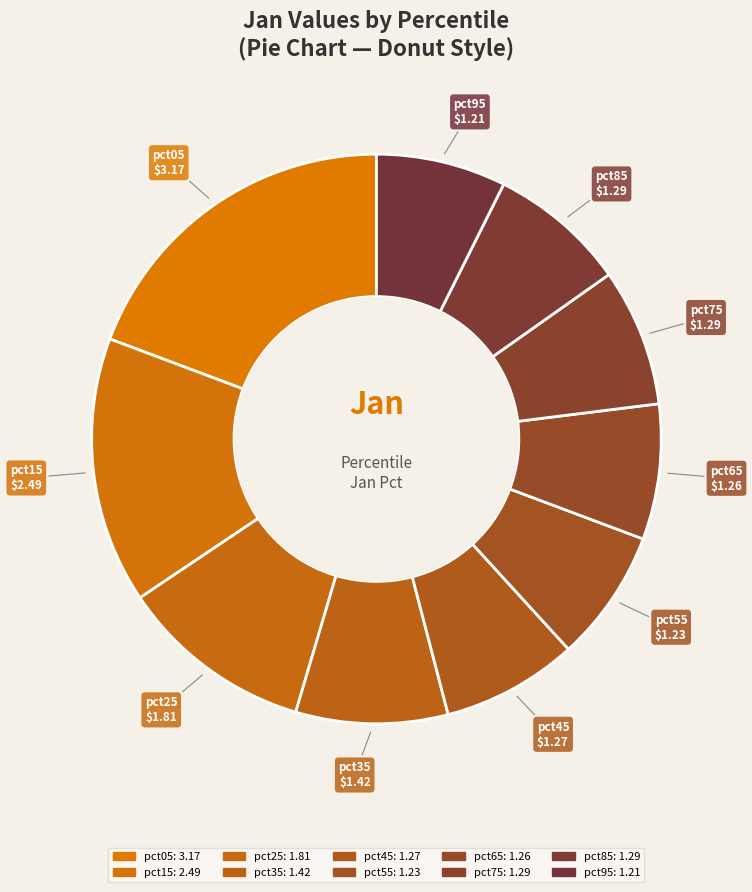

To the nearest percent, what is the average slice percentage?

10%